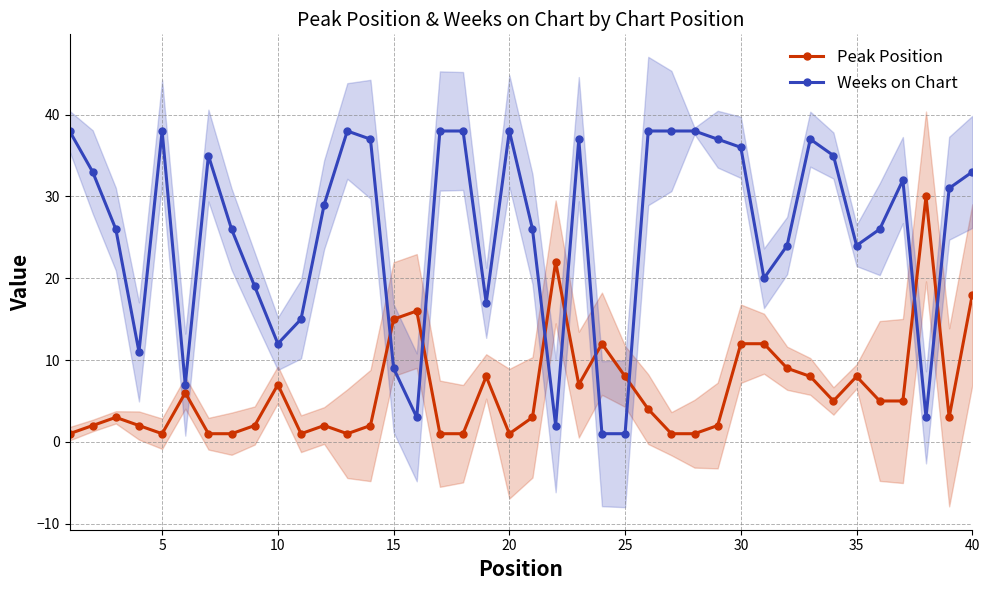

How many interior local valleys does the Weeks on Chart series have?

9